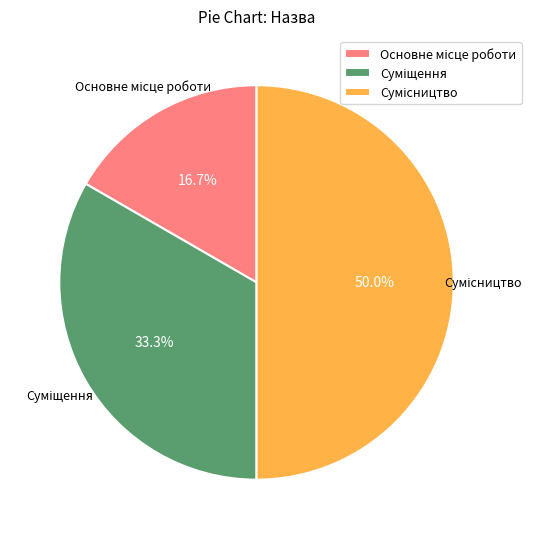

Which category has the smallest portion of the pie?

Основне місце роботи